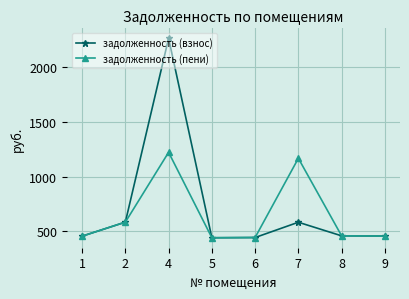

What is the value of the задолженность (пени) point at the 5th from the left?

444.3